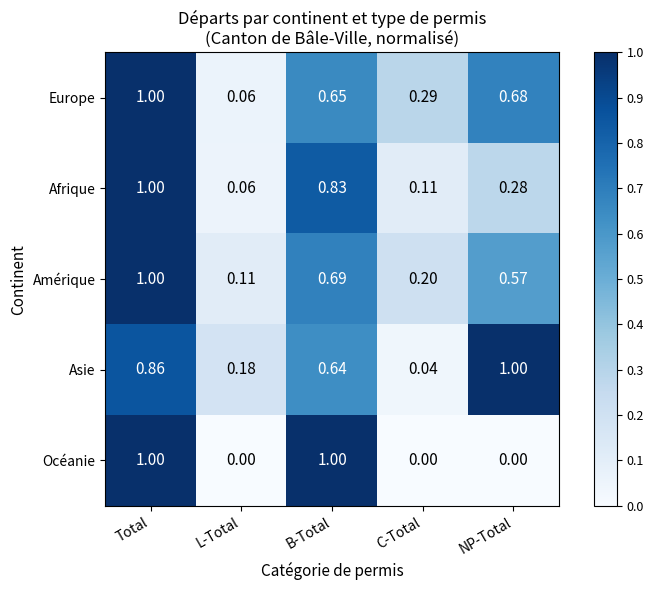

Rank the series at B-Total from highest to lowest value.

Océanie, Afrique, Amérique, Europe, Asie